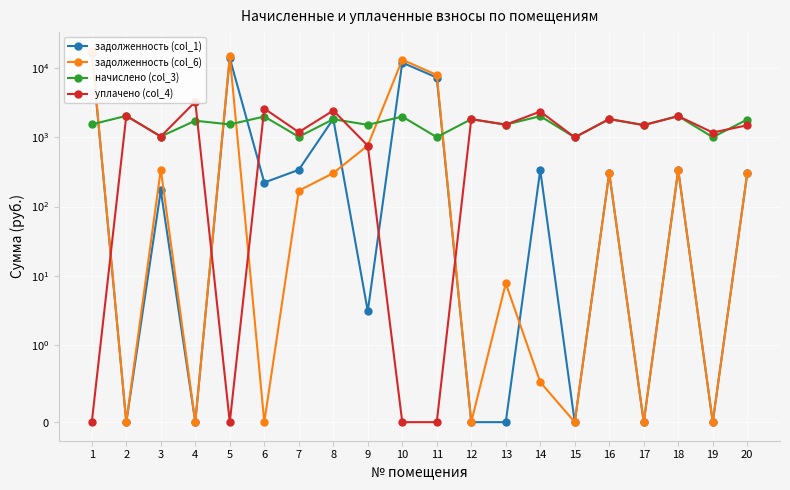

Where does the уплачено (col_4) series first go above 1501?

2